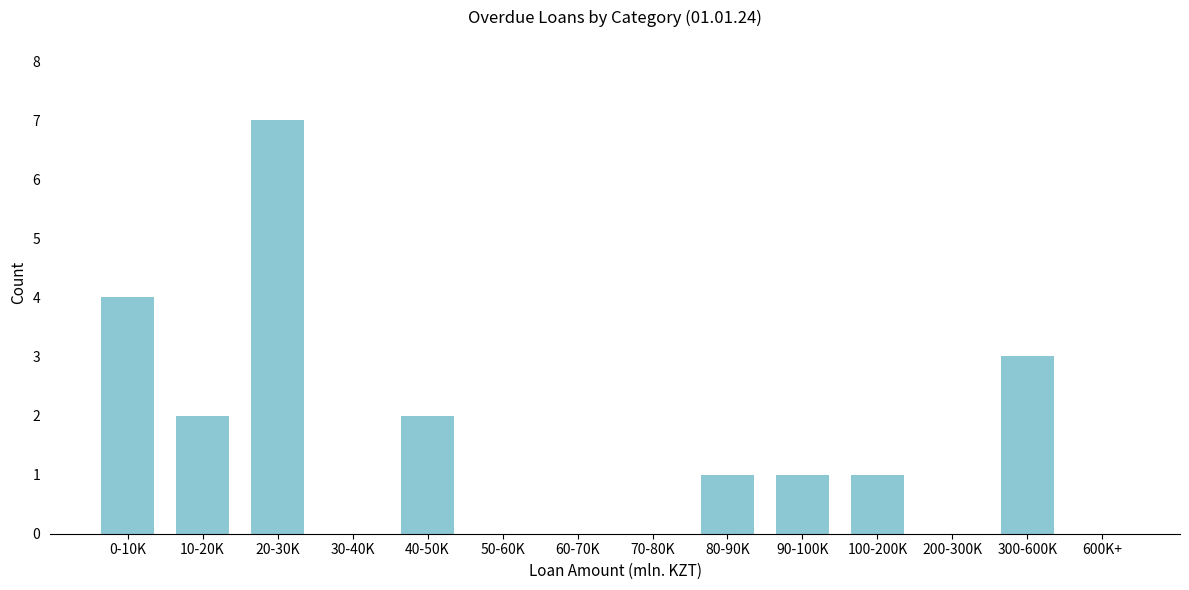

Reading left to right, what are all the values shown in this chart?

0-10K=4	10-20K=2	20-30K=7	30-40K=0	40-50K=2	50-60K=0	60-70K=0	70-80K=0	80-90K=1	90-100K=1	100-200K=1	200-300K=0	300-600K=3	600K+=0